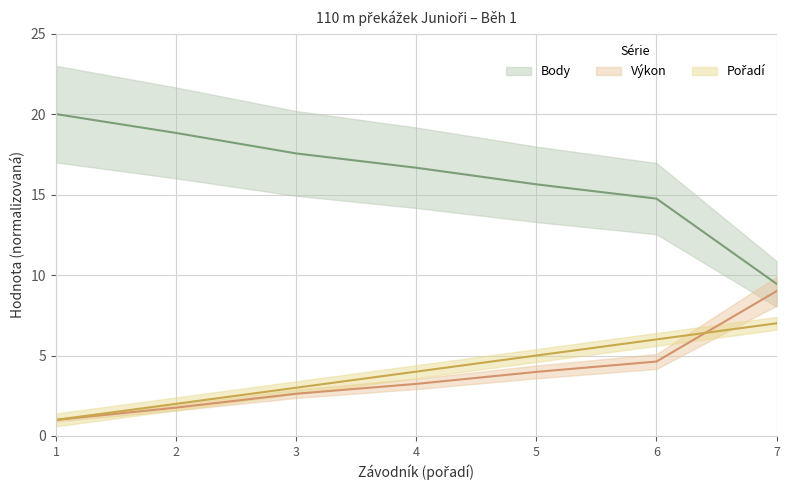

Reading right to left, extract all data points from this chart.

Pořadí: 7.0	6.0	5.0	4.0	3.0	2.0	1.0
Výkon: 9.0	4.6	4.0	3.2	2.6	1.8	1.0
Body: 9.5	14.7	15.6	16.7	17.6	18.8	20.0